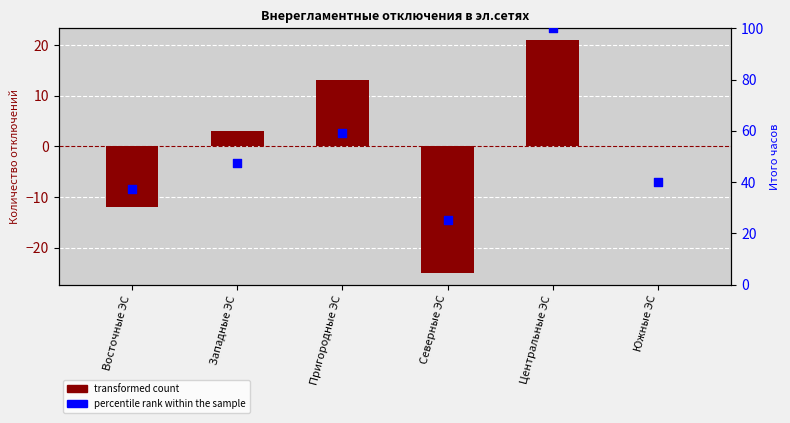

Is the value of percentile rank (час, нормир.) at Пригородные ЭС greater than the value of transformed count (кол-во, отклонение от среднего) at Пригородные ЭС?

Yes